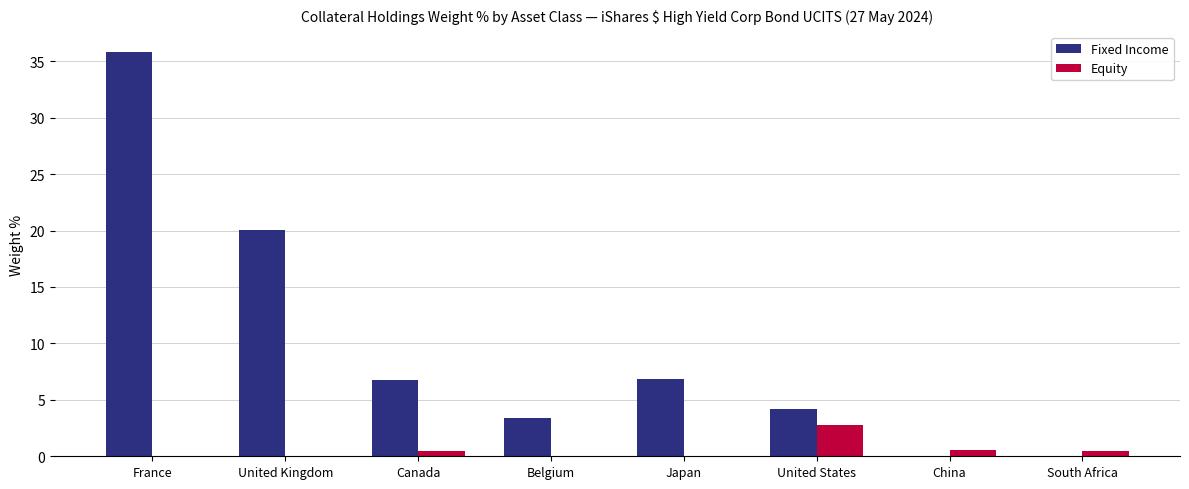

The Fixed Income series shows 4.2 at United States. True or false?

True